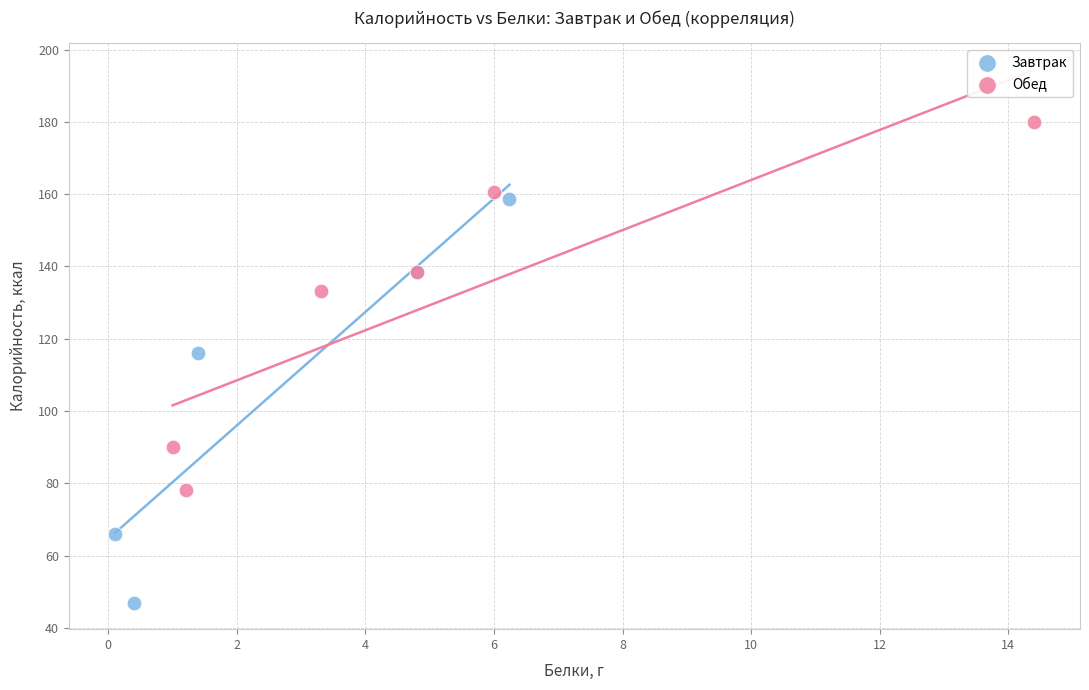

Which series has the widest spread of Y values?

Завтрак